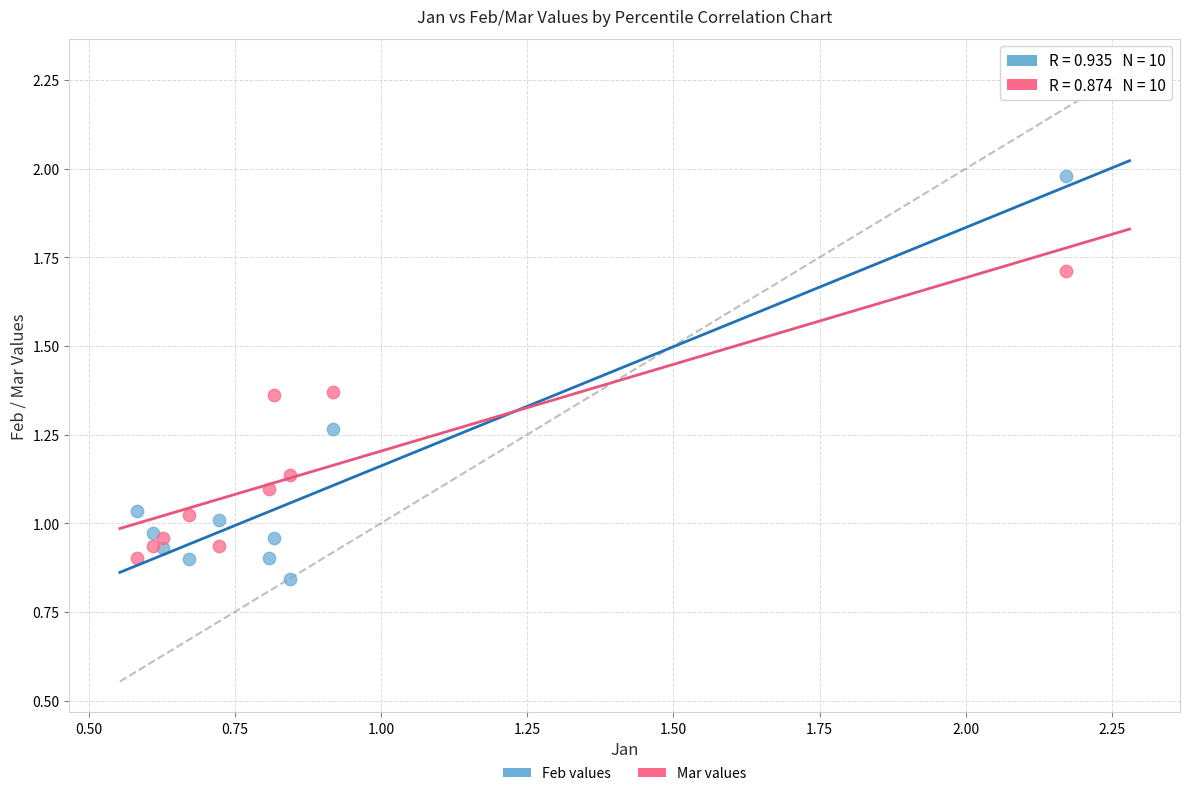

Which series reaches the maximum Y coordinate?

Feb values